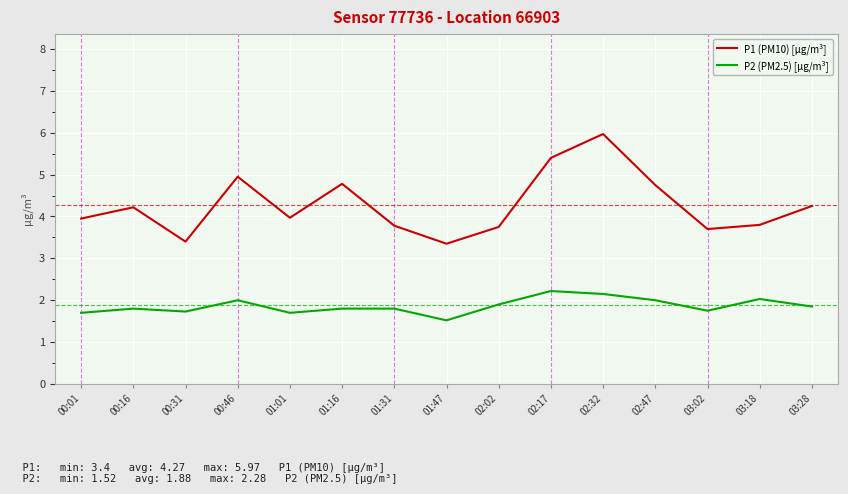

Rank the series by their average value, from highest to lowest.

P1 (PM10) [µg/m³], P2 (PM2.5) [µg/m³]